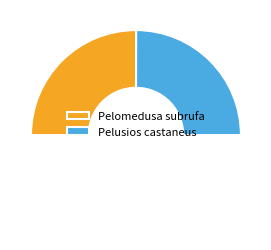

How many segments does this pie chart have?

3